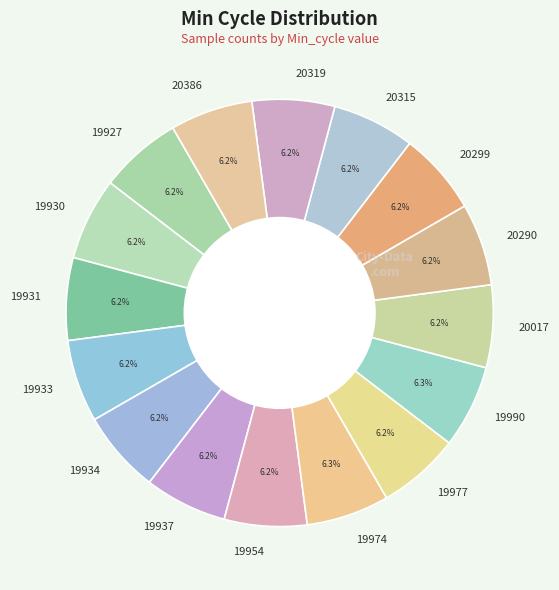

Does any single category account for the majority?

No